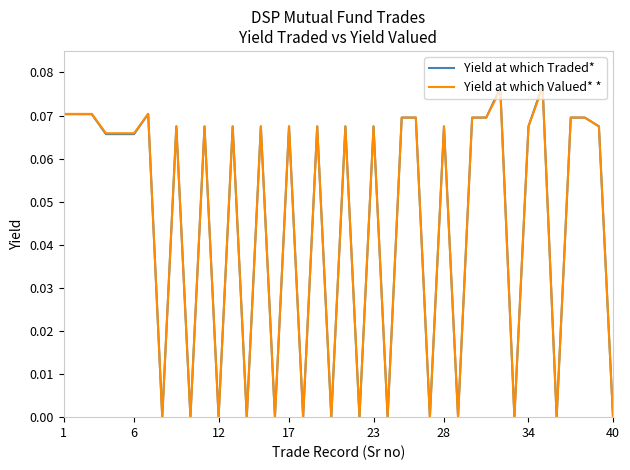

How many categories are shown in the chart?

40